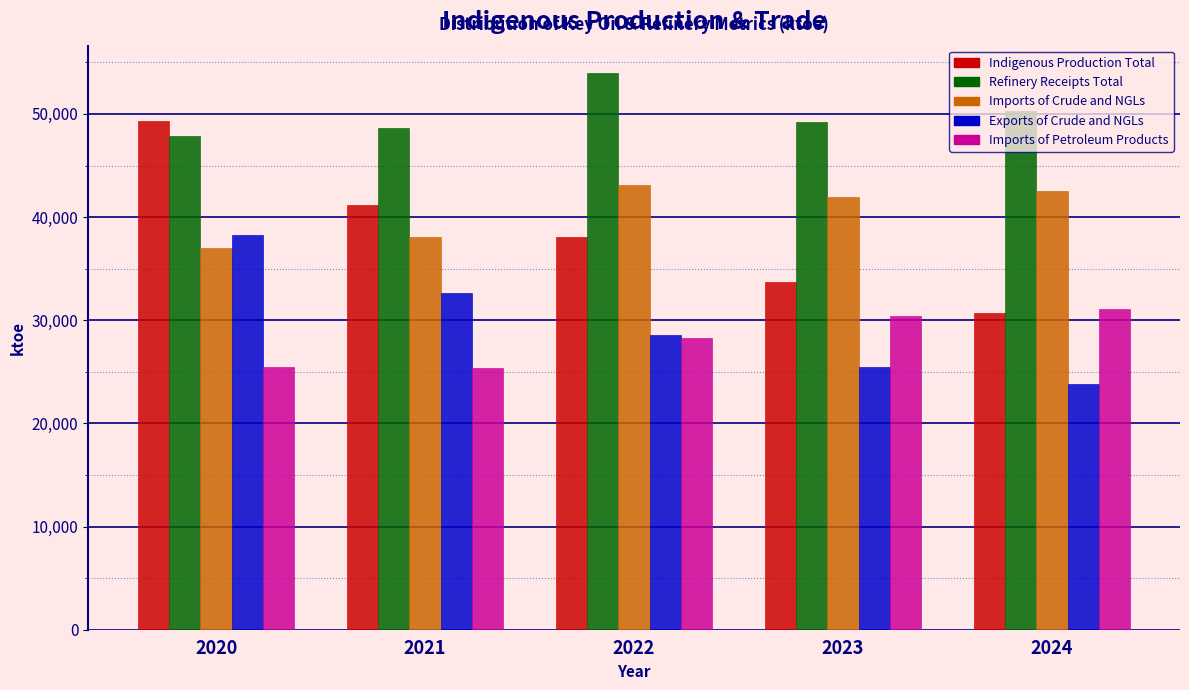

True or false: Refinery Receipts Total has a value of 75638.8 at 2024.

False